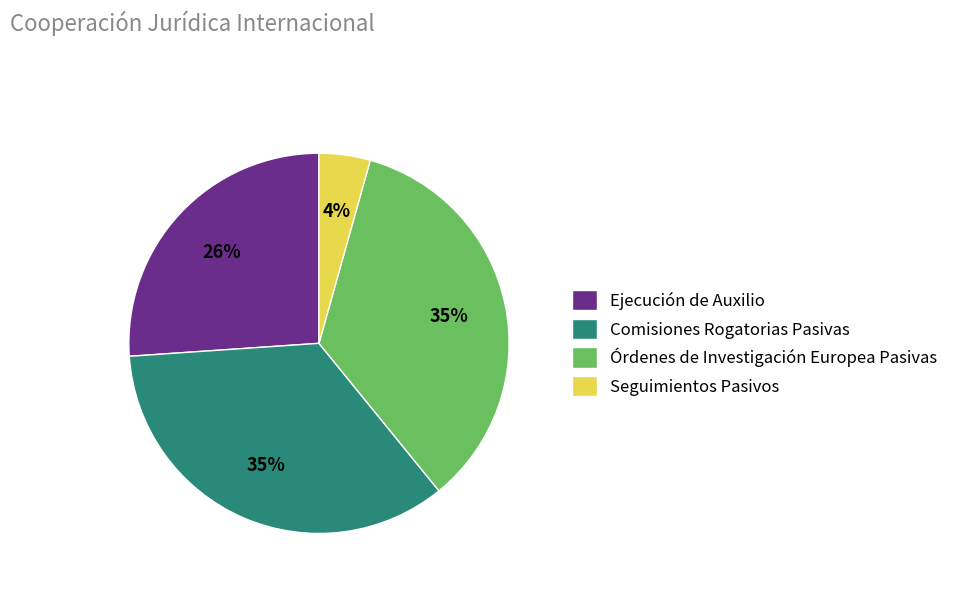

To the nearest percent, what is the average slice percentage?

25%